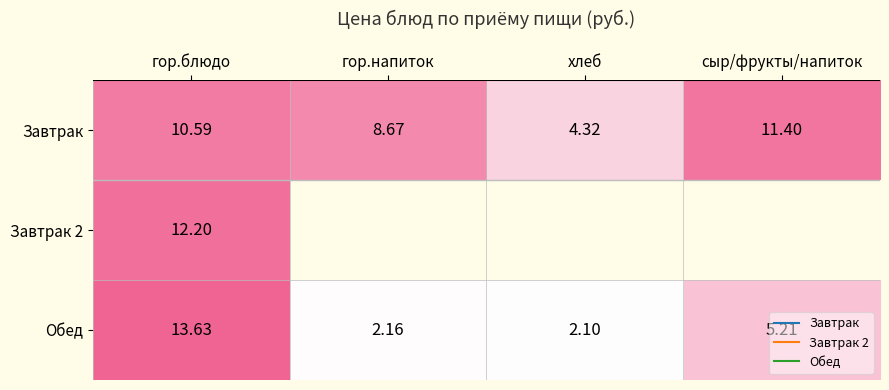

What is the average value of the Обед series?

5.8